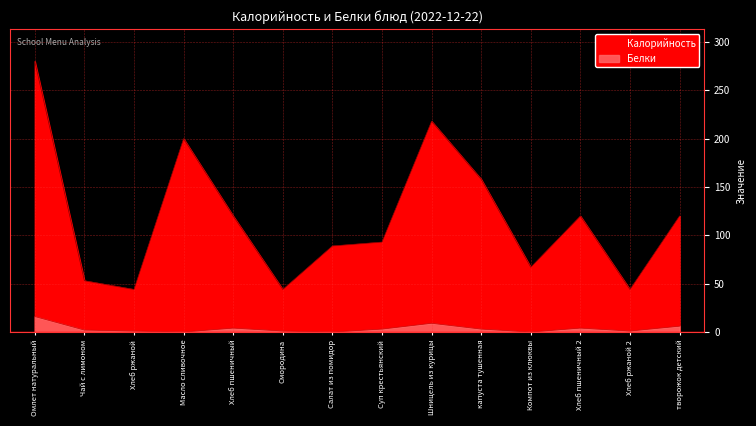

What is the label of the 4th point from the right?

Компот из клюквы